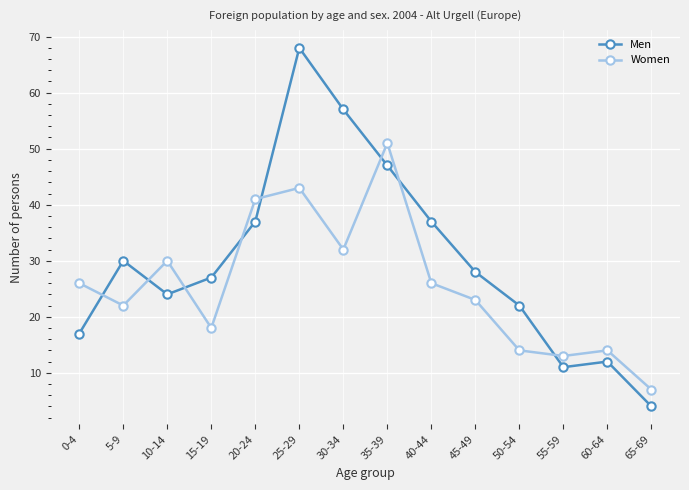

What is the approximate value of Men at 5-9, to the nearest 5?

30